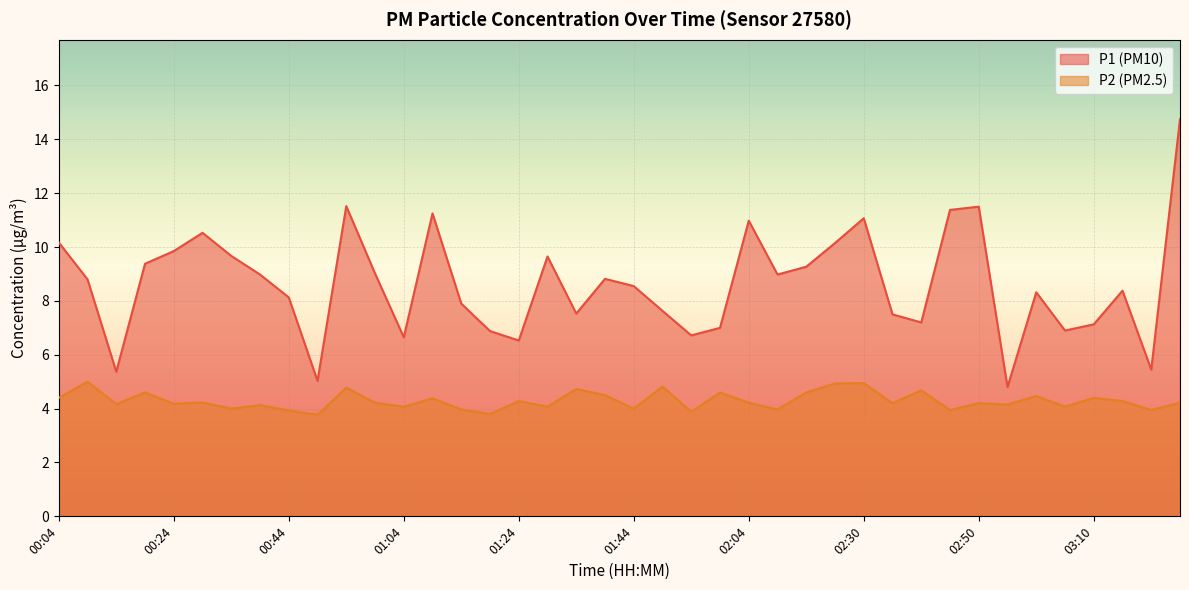

Reading right to left, transcribe all the data shown in this chart.

P1: 14.8	5.5	8.4	7.1	6.9	8.3	4.8	11.5	11.4	7.2	7.5	11.1	10.2	9.3	9.0	11.0	7.0	6.7	7.6	8.6	8.8	7.5	9.7	6.5	6.9	7.9	11.2	6.7	9.0	11.5	5.0	8.1	9.0	9.7	10.5	9.8	9.4	5.4	8.8	10.2
P2: 4.2	4.0	4.3	4.4	4.1	4.5	4.2	4.2	4.0	4.7	4.2	5.0	4.9	4.6	4.0	4.2	4.6	3.9	4.8	4.0	4.5	4.7	4.1	4.3	3.8	4.0	4.4	4.1	4.2	4.8	3.8	3.9	4.1	4.0	4.2	4.2	4.6	4.2	5.0	4.4